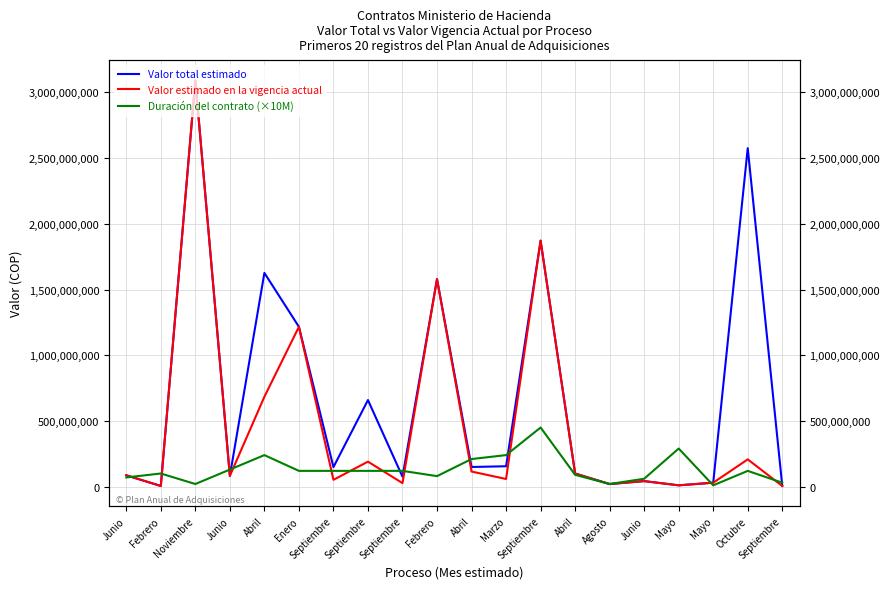

Does the chart display data point markers on the line(s)?

No